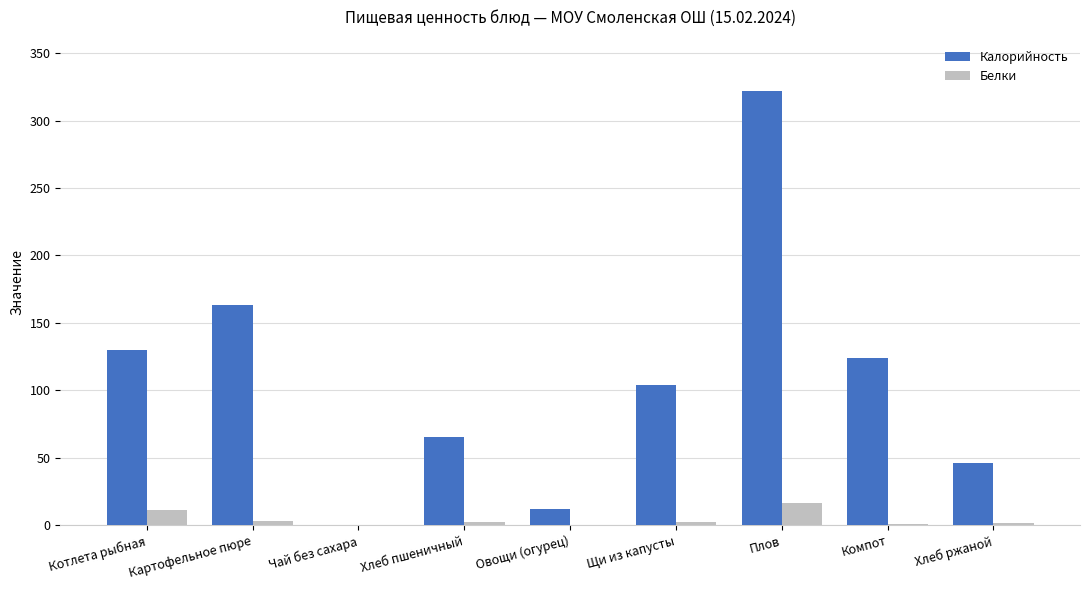

The value of Белки at Овощи (огурец) is 0.4. True or false?

True